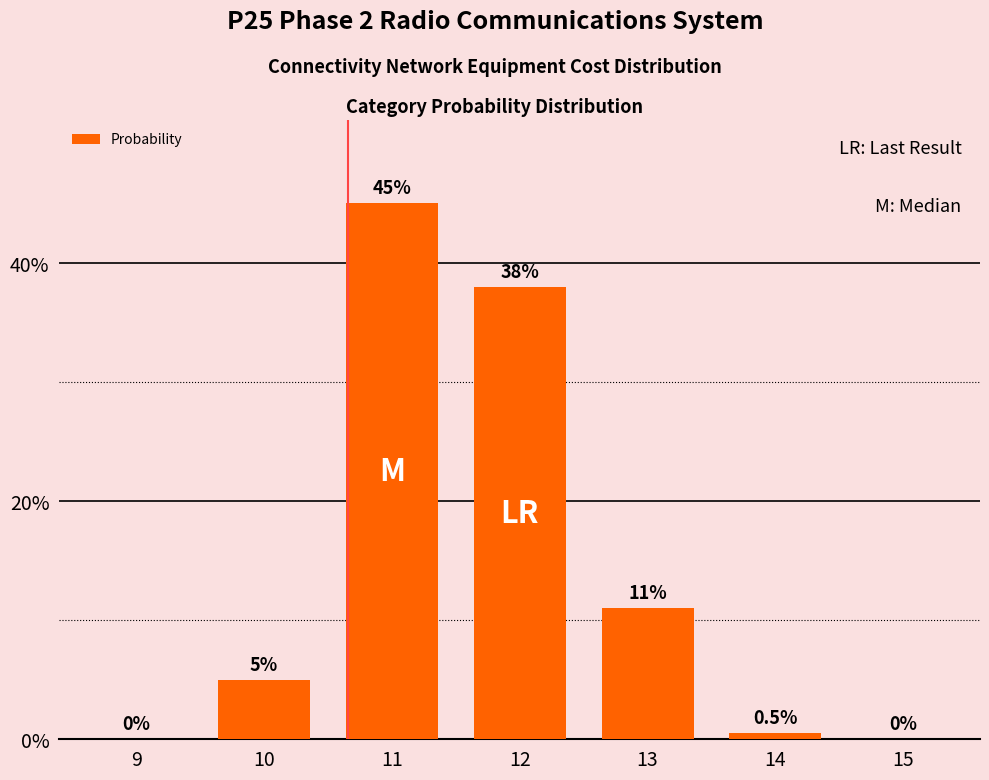

Reading right to left, transcribe all the data shown in this chart.

15=0.0	14=0.5	13=11.0	12=38.0	11=45.0	10=5.0	9=0.0